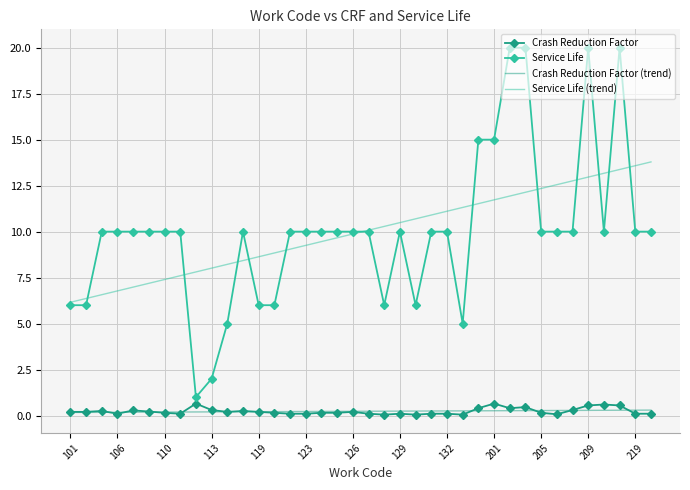

True or false: Crash Reduction Factor (trend) and Service Life (trend) cross at least once.

False